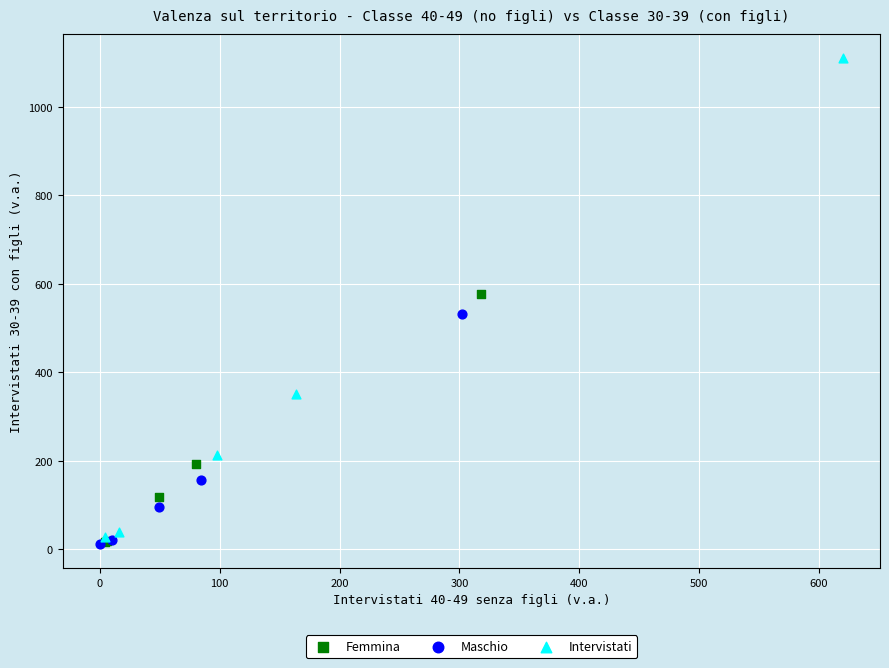

Which series contains the highest Y value?

Intervistati